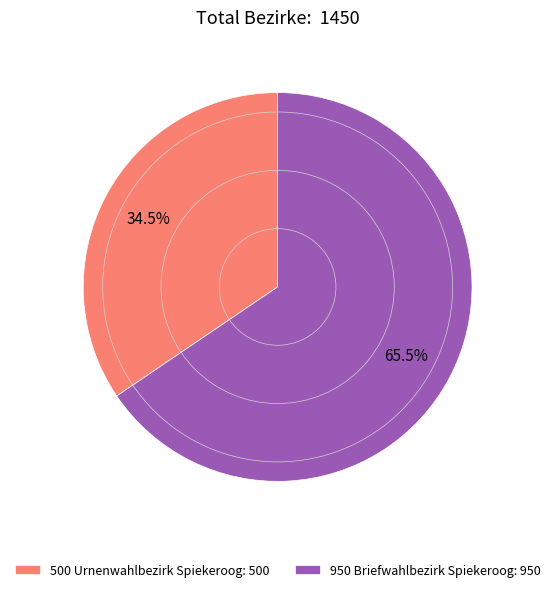

What is the total percentage of 950 Briefwahlbezirk Spiekeroog and 500 Urnenwahlbezirk Spiekeroog?

100.0%